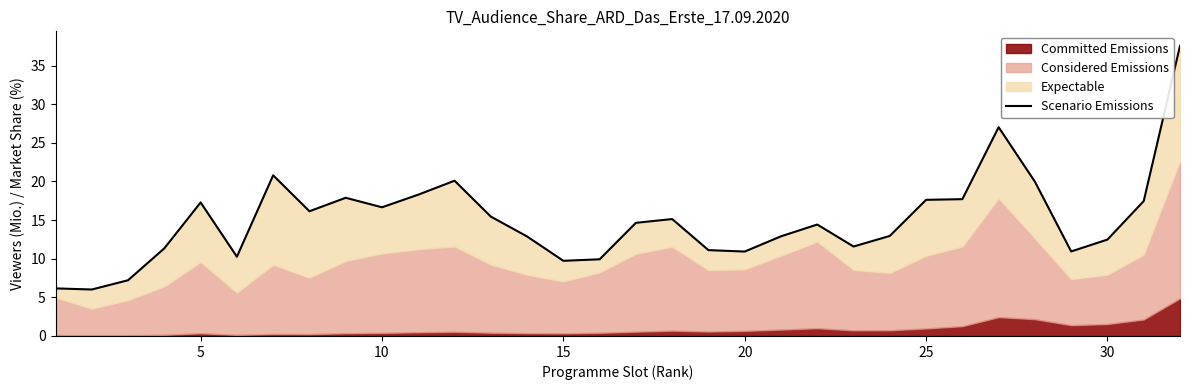

Does the chart display data point markers on the line(s)?

No